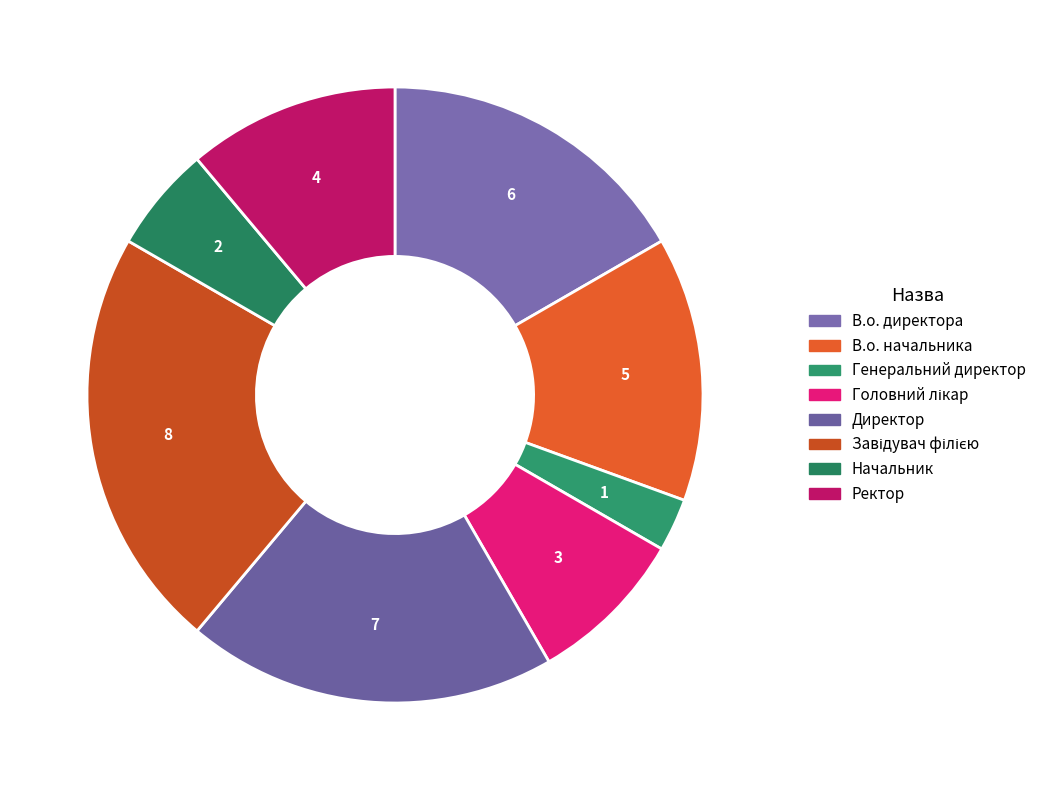

Which category has the smallest portion of the pie?

Генеральний директор